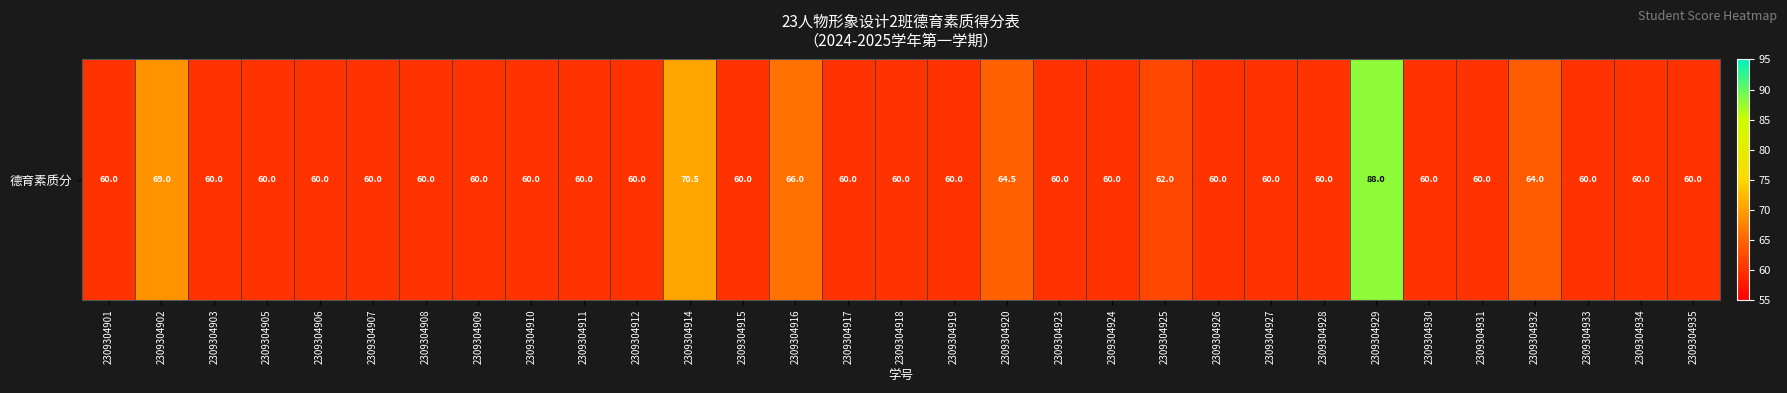

How many data points are above 60?

7